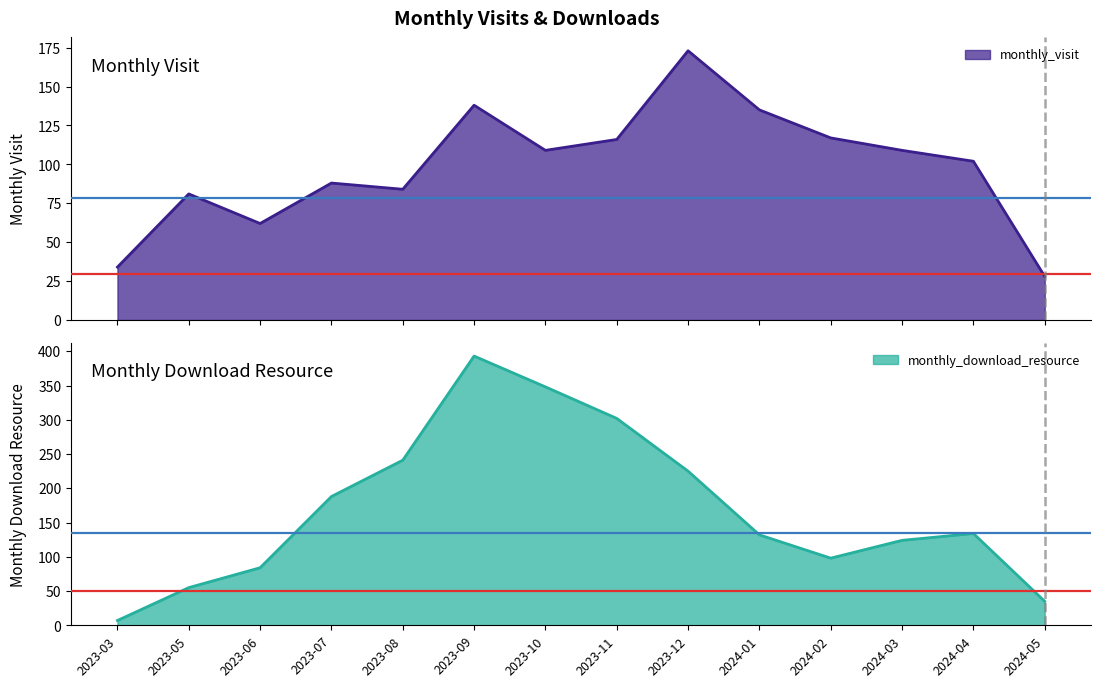

Reading right to left, list all the values displayed in this chart.

monthly_visit: 28	102	109	117	135	173	116	109	138	84	88	62	81	34
monthly_download_resource: 35	134	124	98	132	225	302	348	393	241	188	84	55	7